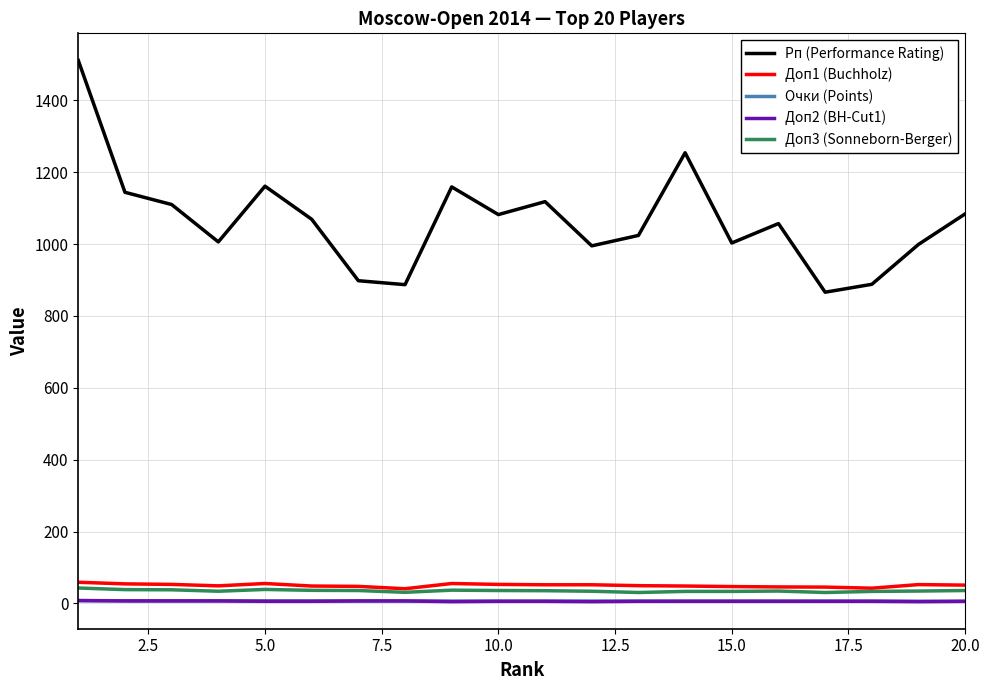

What are all the series names shown in the legend?

Рп (Performance Rating), Доп1 (Buchholz), Очки (Points), Доп2 (BH-Cut1), Доп3 (Sonneborn-Berger)